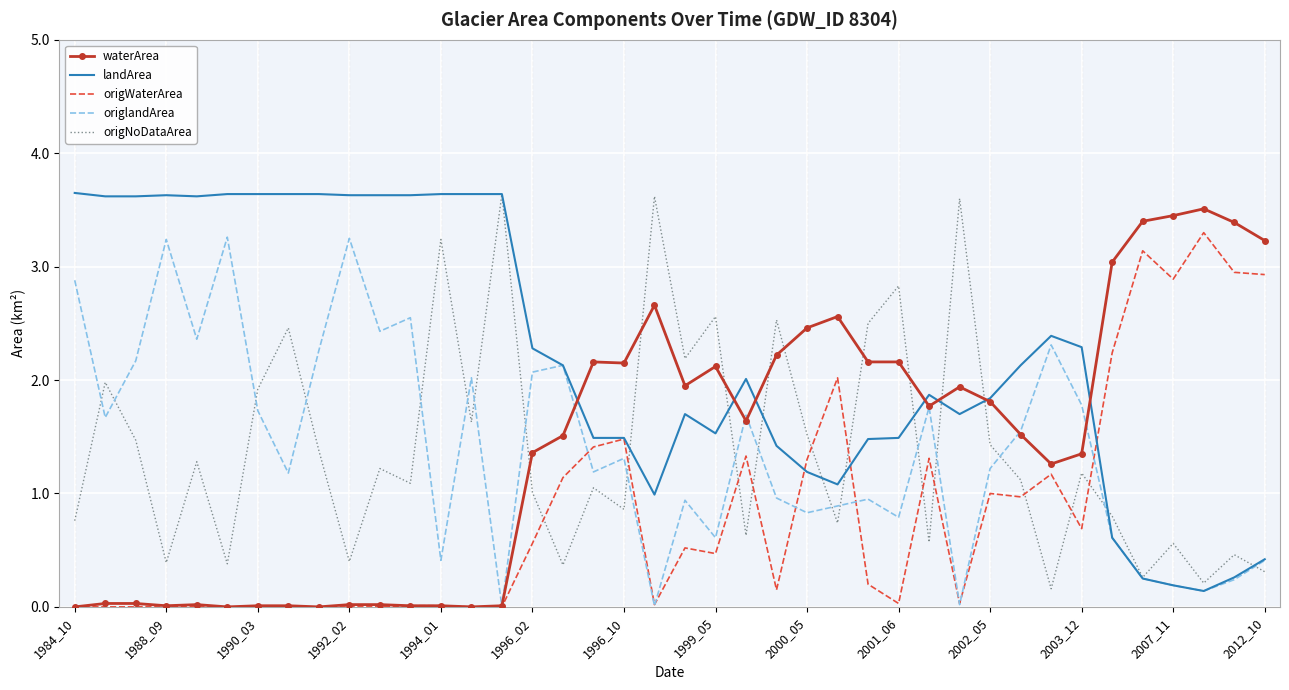

What is the difference between the second highest and minimum values in the origlandArea series?

3.2